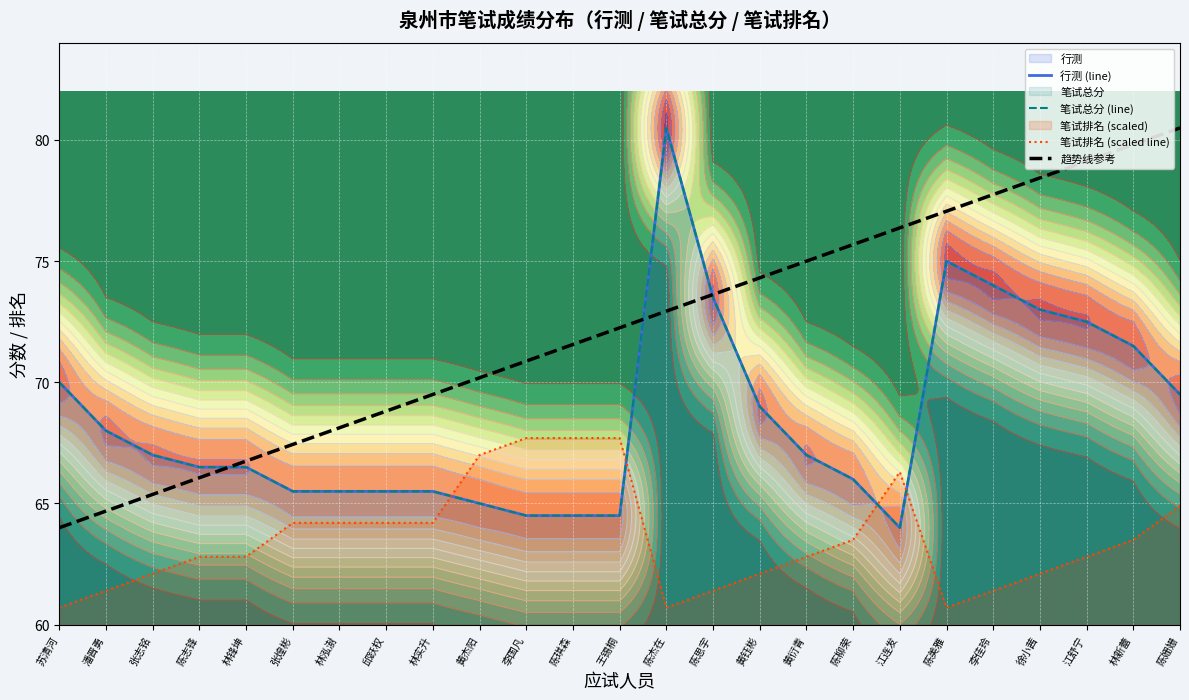

What is the label of the 15th point from the right?

李国凡